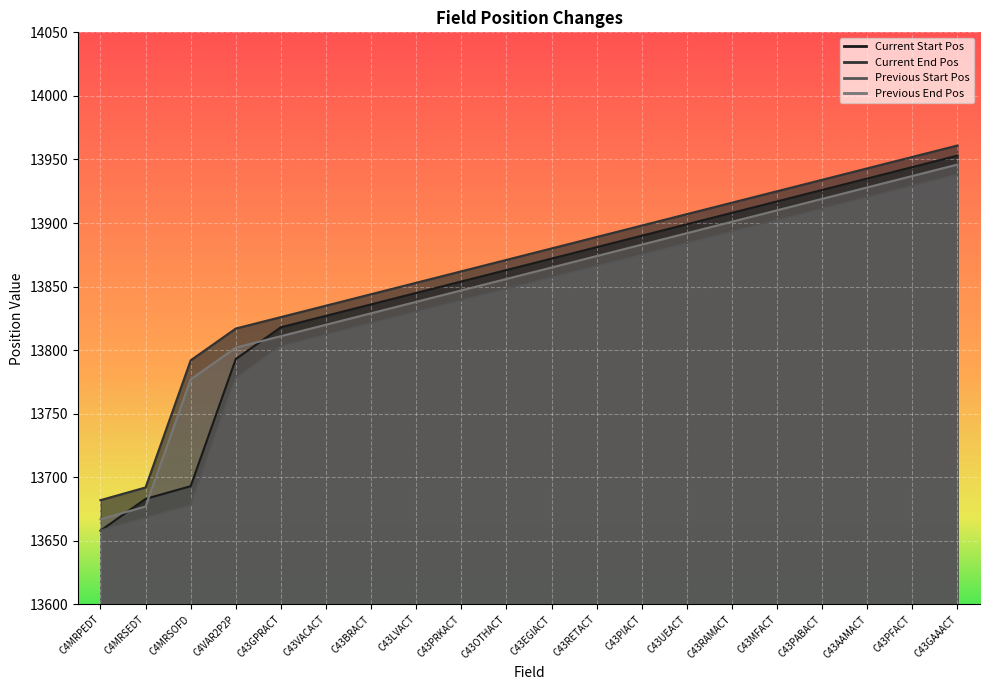

True or false: Current Start Pos has a value of 21580 at C43PRKACT.

False